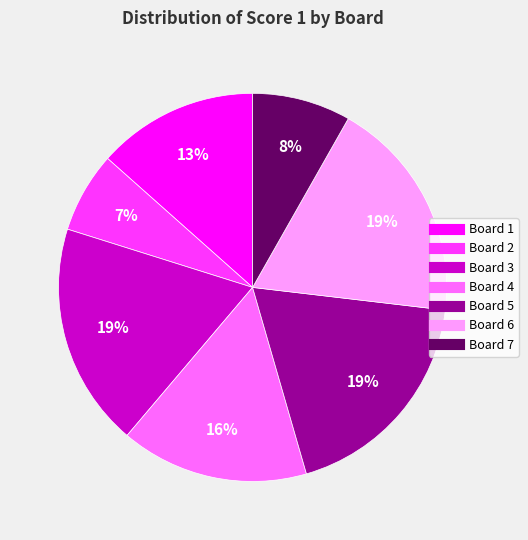

Which has a higher value, Board 4 or Board 6?

Board 6